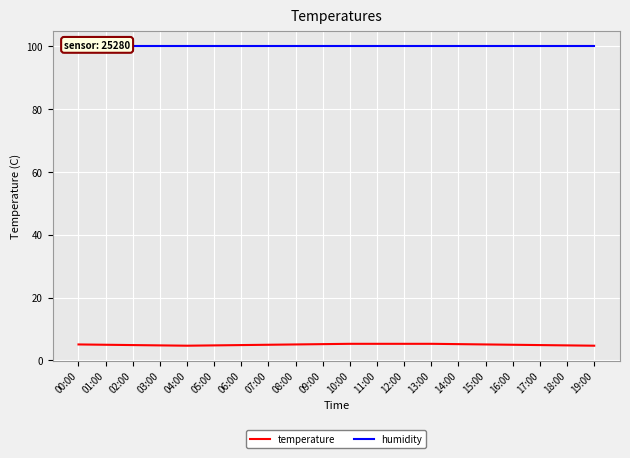

What is the label of the 6th point from the right?

14:00